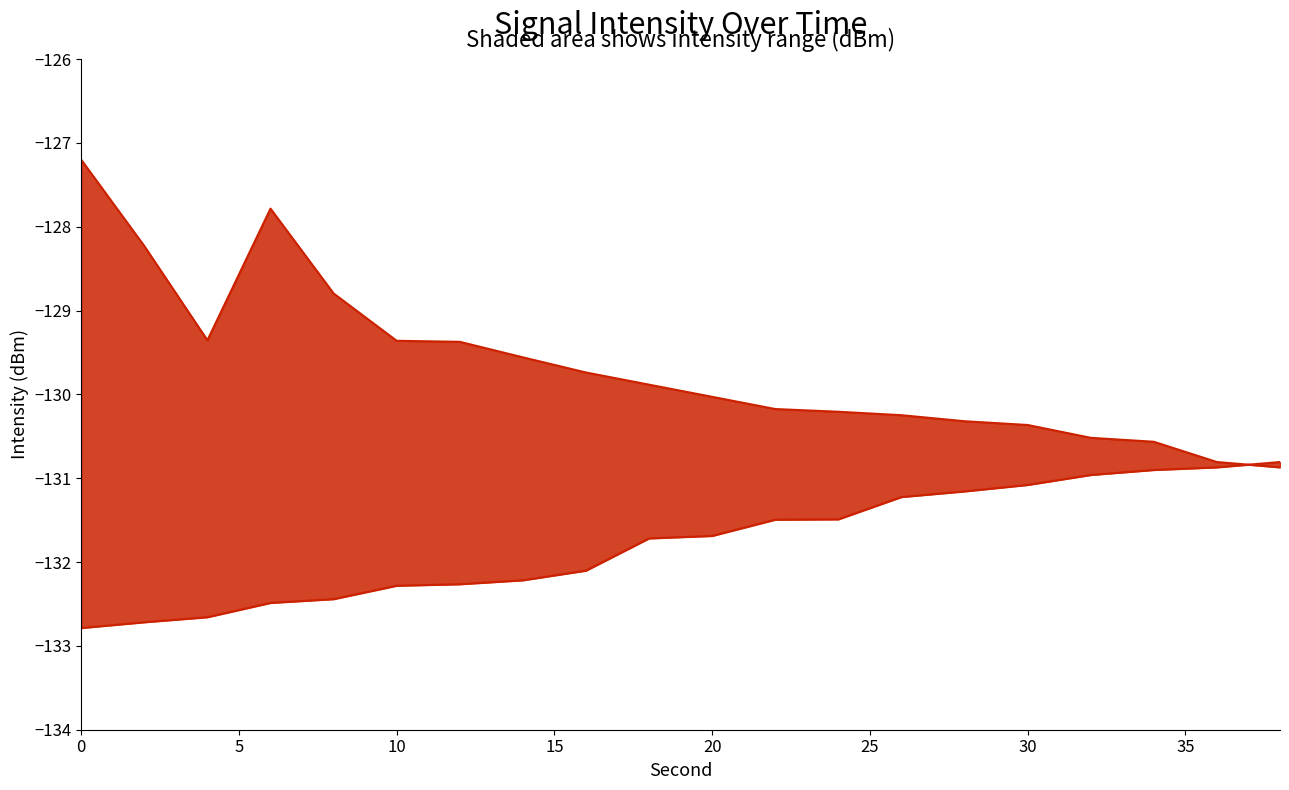

What is the sum of all intensity_max values?

-2593.4